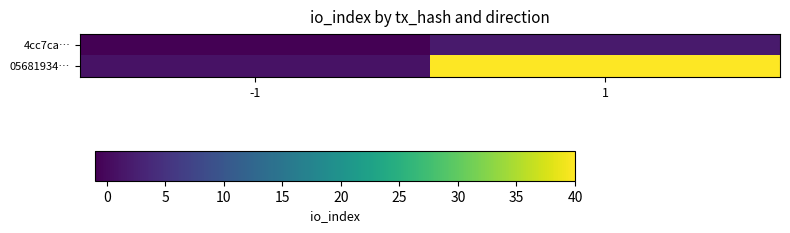

At how many categories does at least one series exceed 3?

1